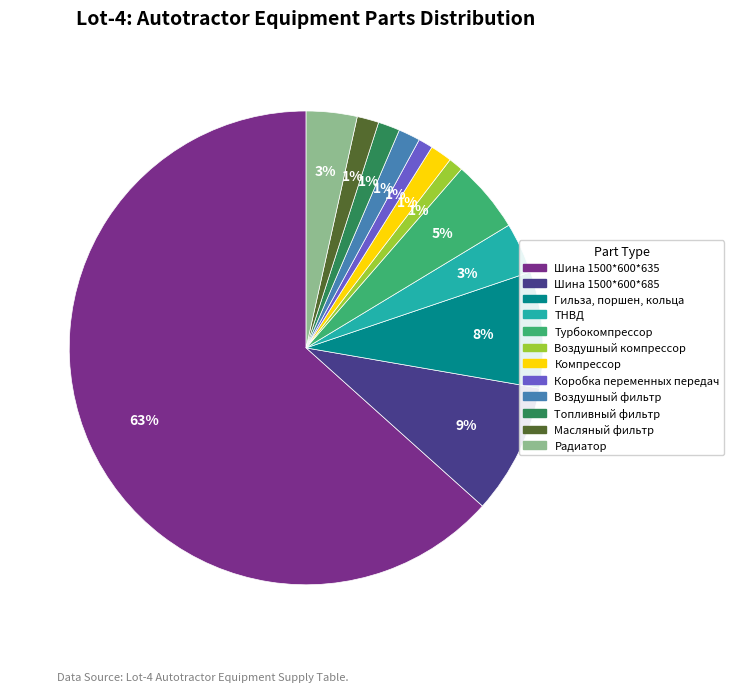

Which category has the biggest portion of the pie?

Шина 1500*600*635